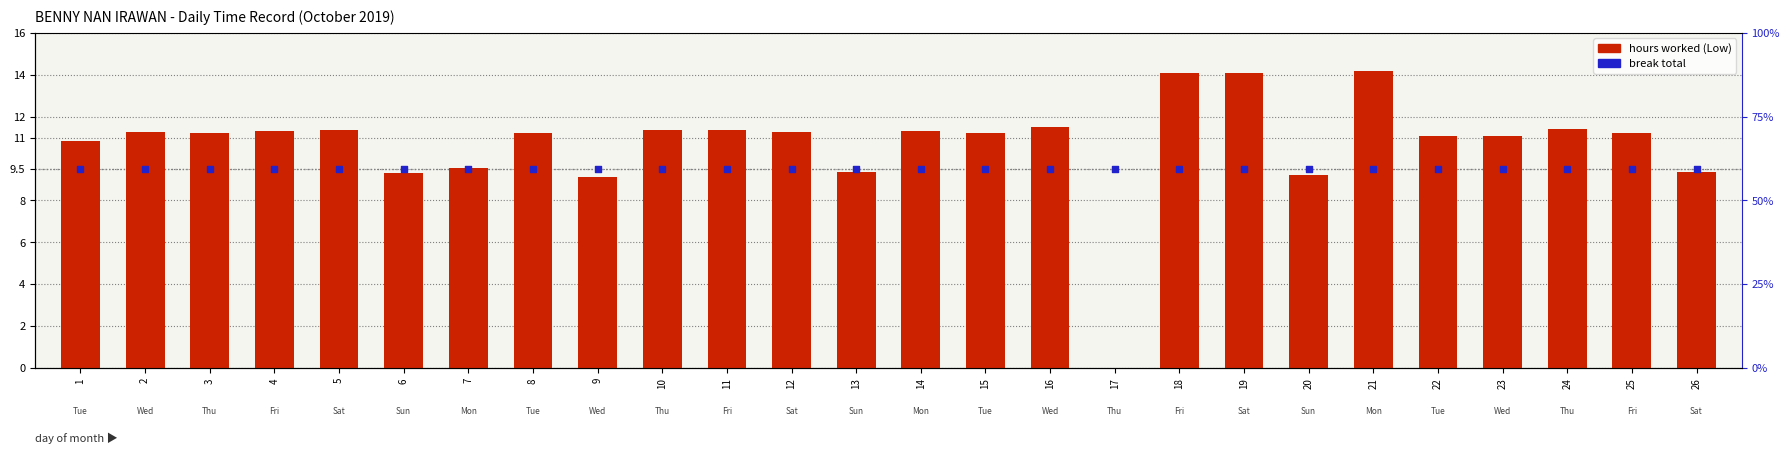

At how many categories does at least one series exceed 13?

3